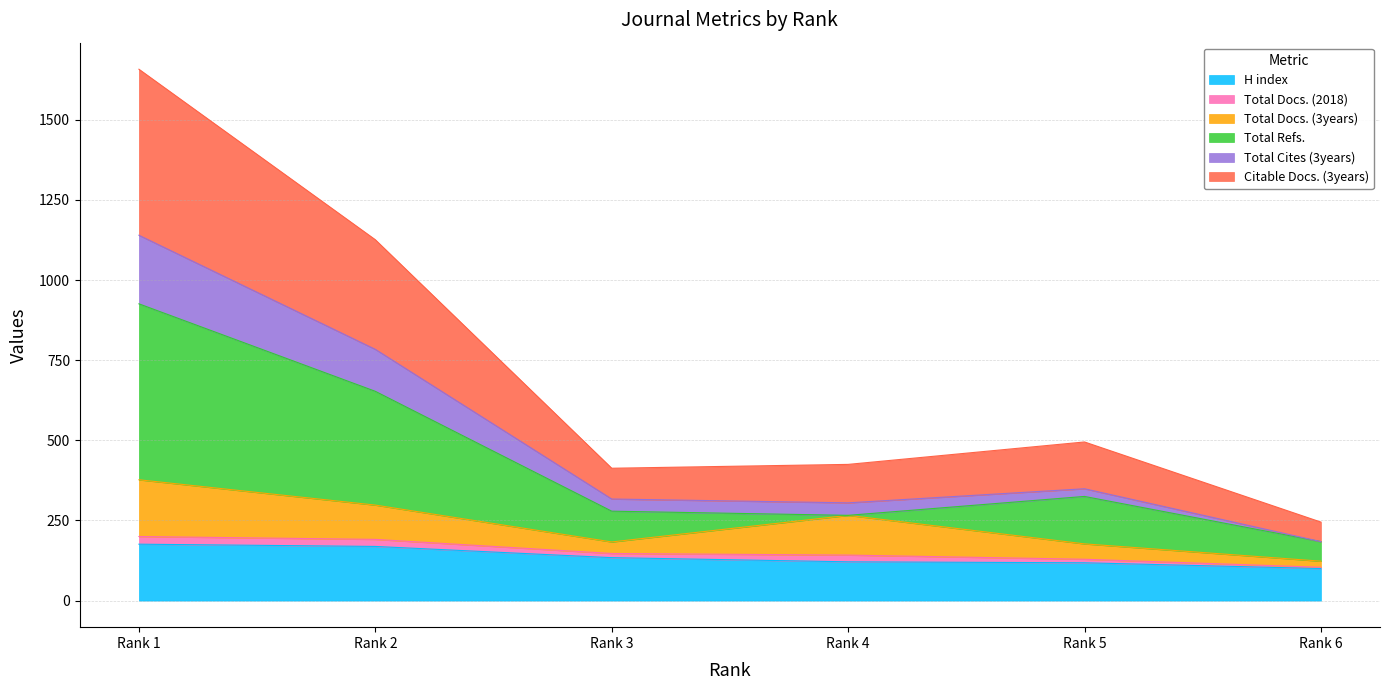

At which label is Total Cites (3years) closest to 662?

Rank 2